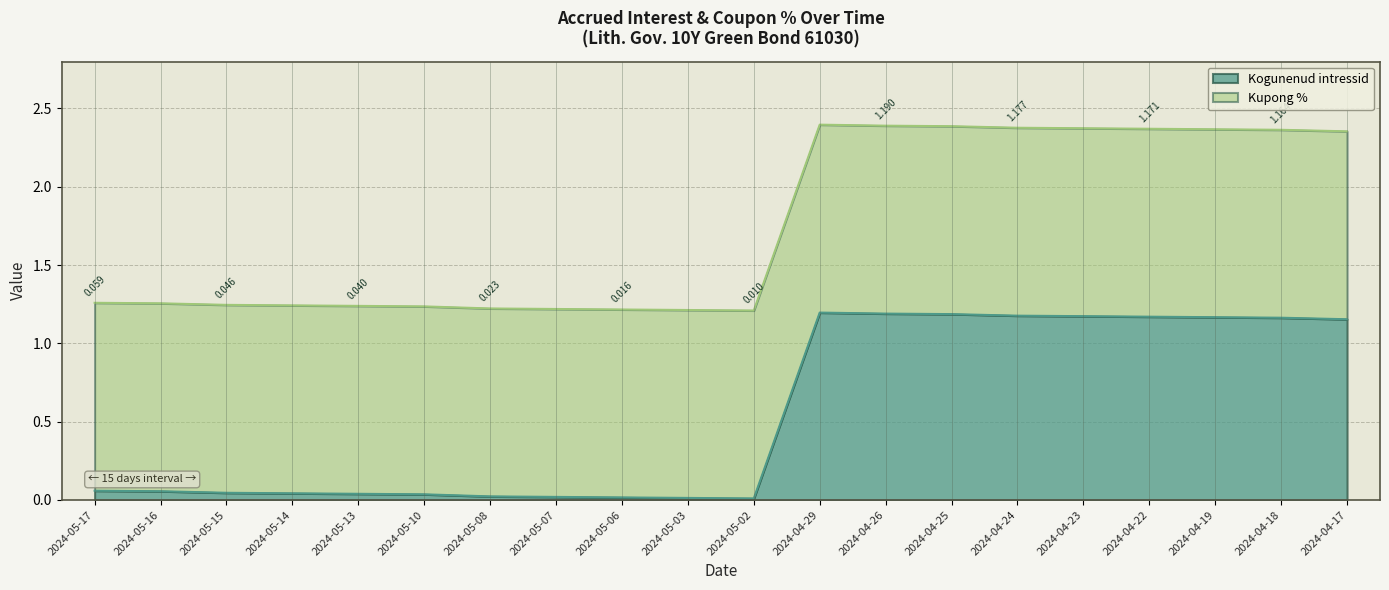

Reading left to right, extract all data points from this chart.

2024-05-17=0.1	2024-05-16=0.1	2024-05-15=0.0	2024-05-14=0.0	2024-05-13=0.0	2024-05-10=0.0	2024-05-08=0.0	2024-05-07=0.0	2024-05-06=0.0	2024-05-03=0.0	2024-05-02=0.0	2024-04-29=1.2	2024-04-26=1.2	2024-04-25=1.2	2024-04-24=1.2	2024-04-23=1.2	2024-04-22=1.2	2024-04-19=1.2	2024-04-18=1.2	2024-04-17=1.2